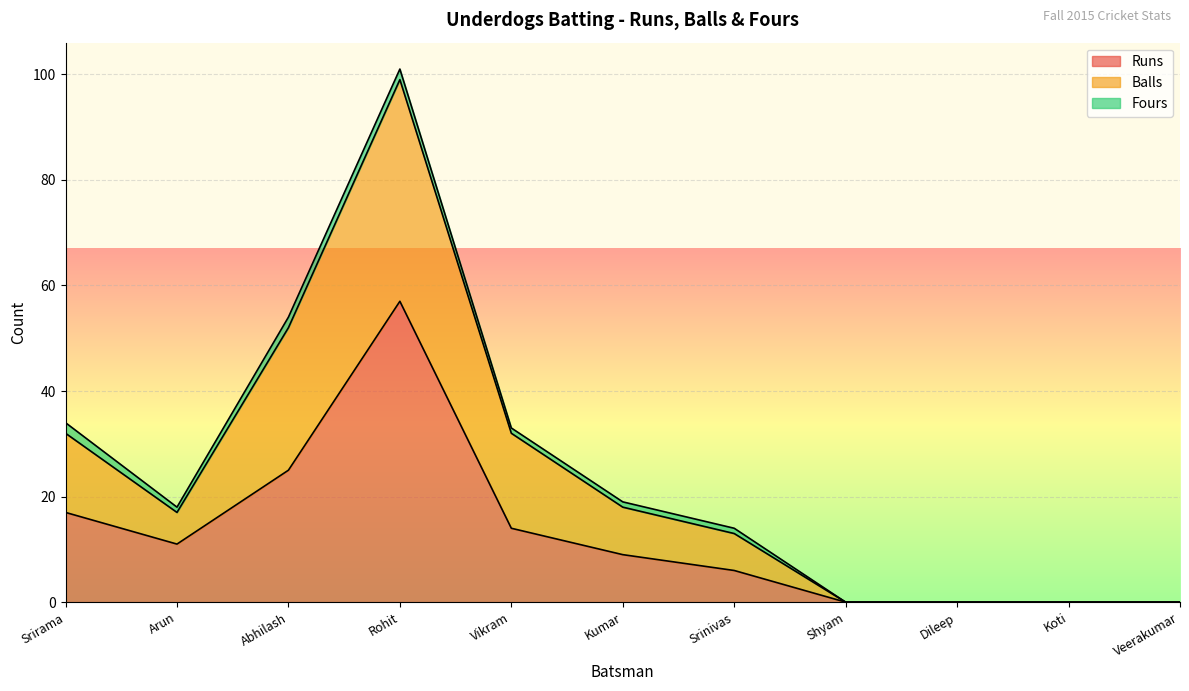

True or false: Runs and Balls intersect in this chart.

False